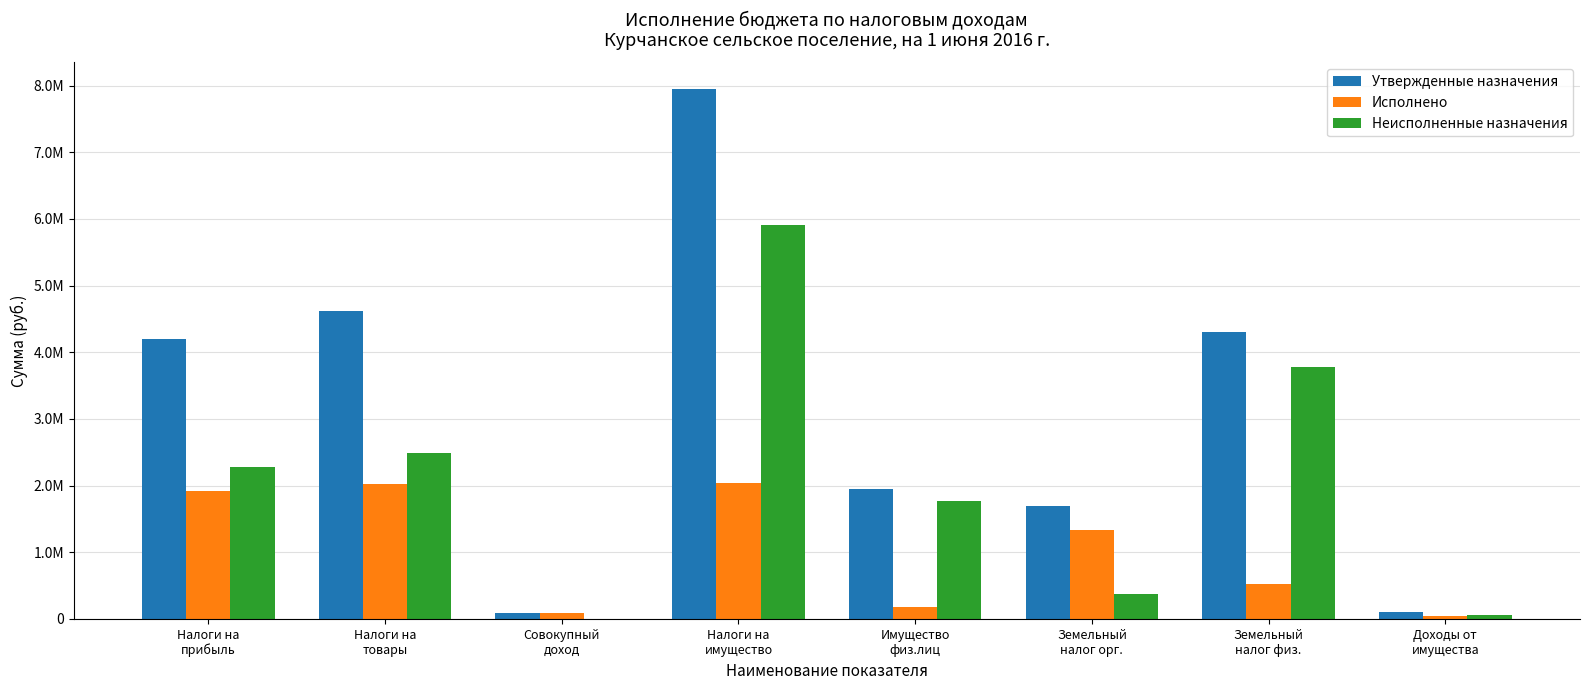

What is the approximate value of Утвержденные назначения at Совокупный
доход?

85000.0